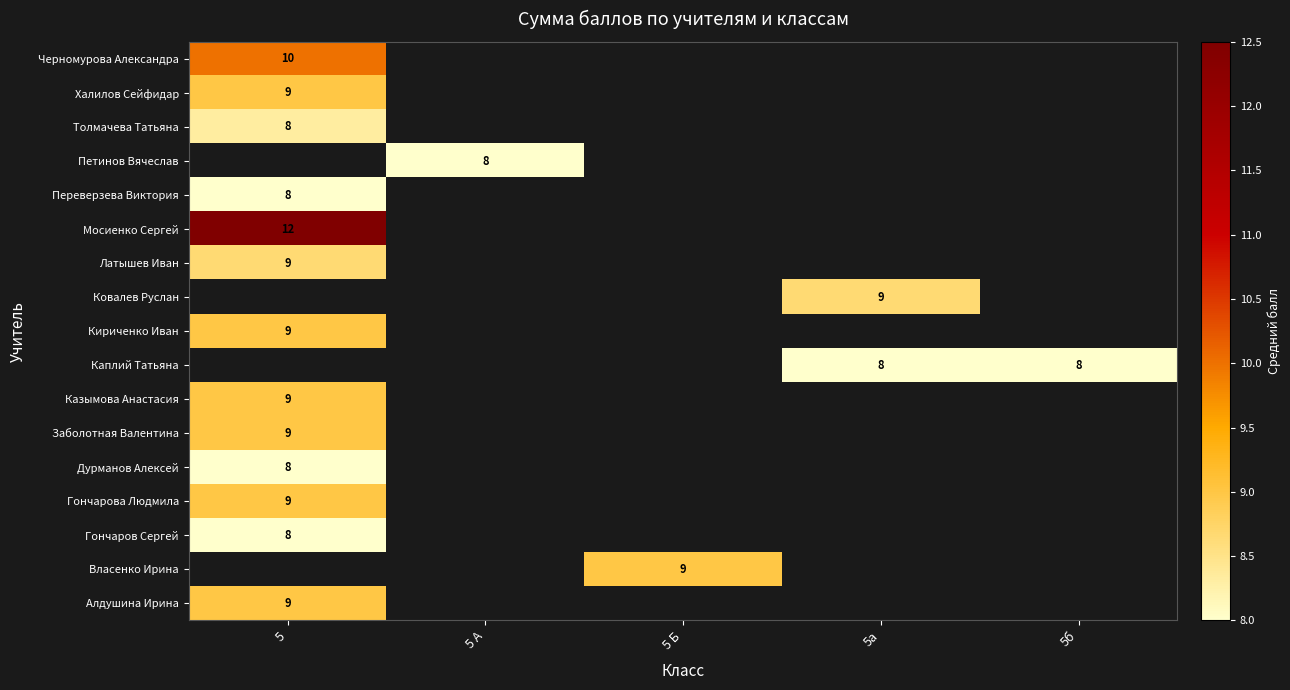

The value of Каплий Татьяна at 5а is 8. True or false?

True